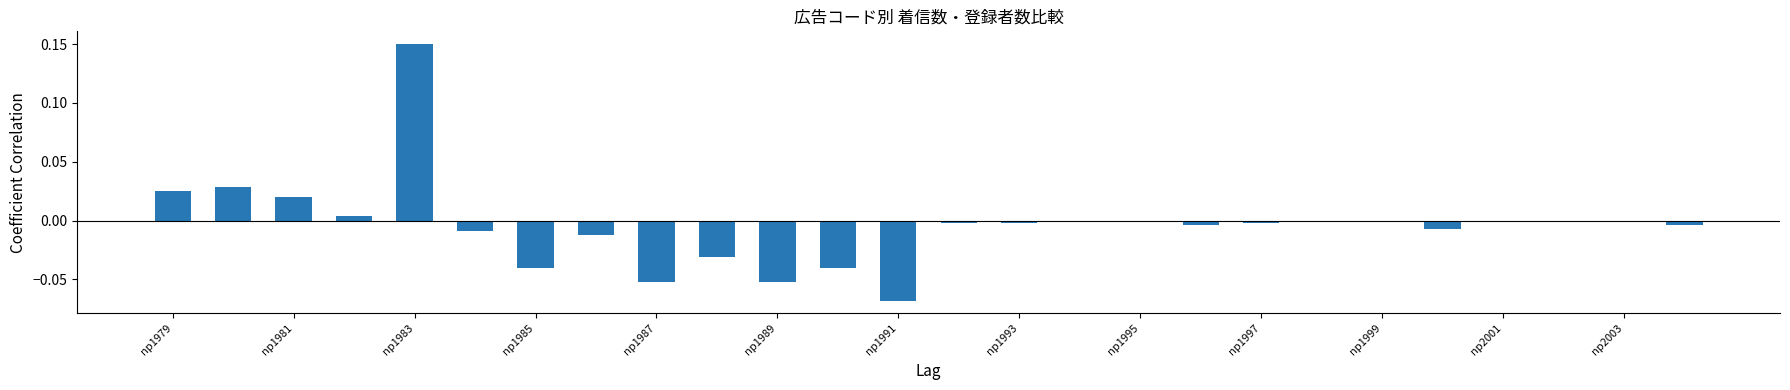

Is it true that the value at np1991 is -0.0?

False